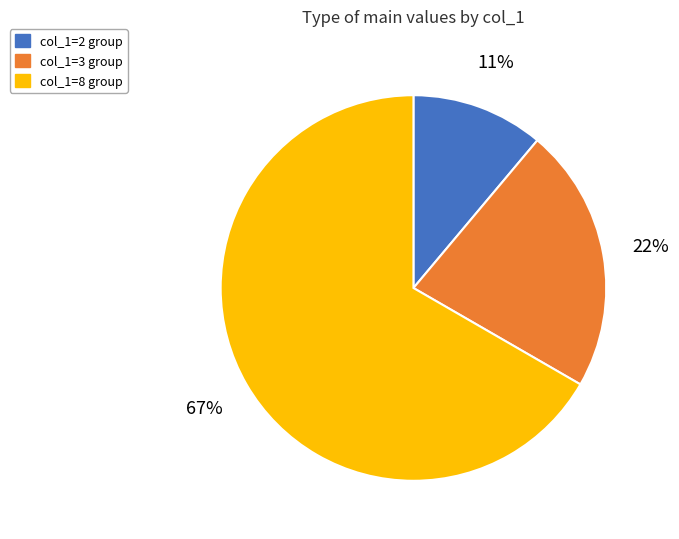

To the nearest percent, what is the difference between the largest and smallest slice percentages?

56%